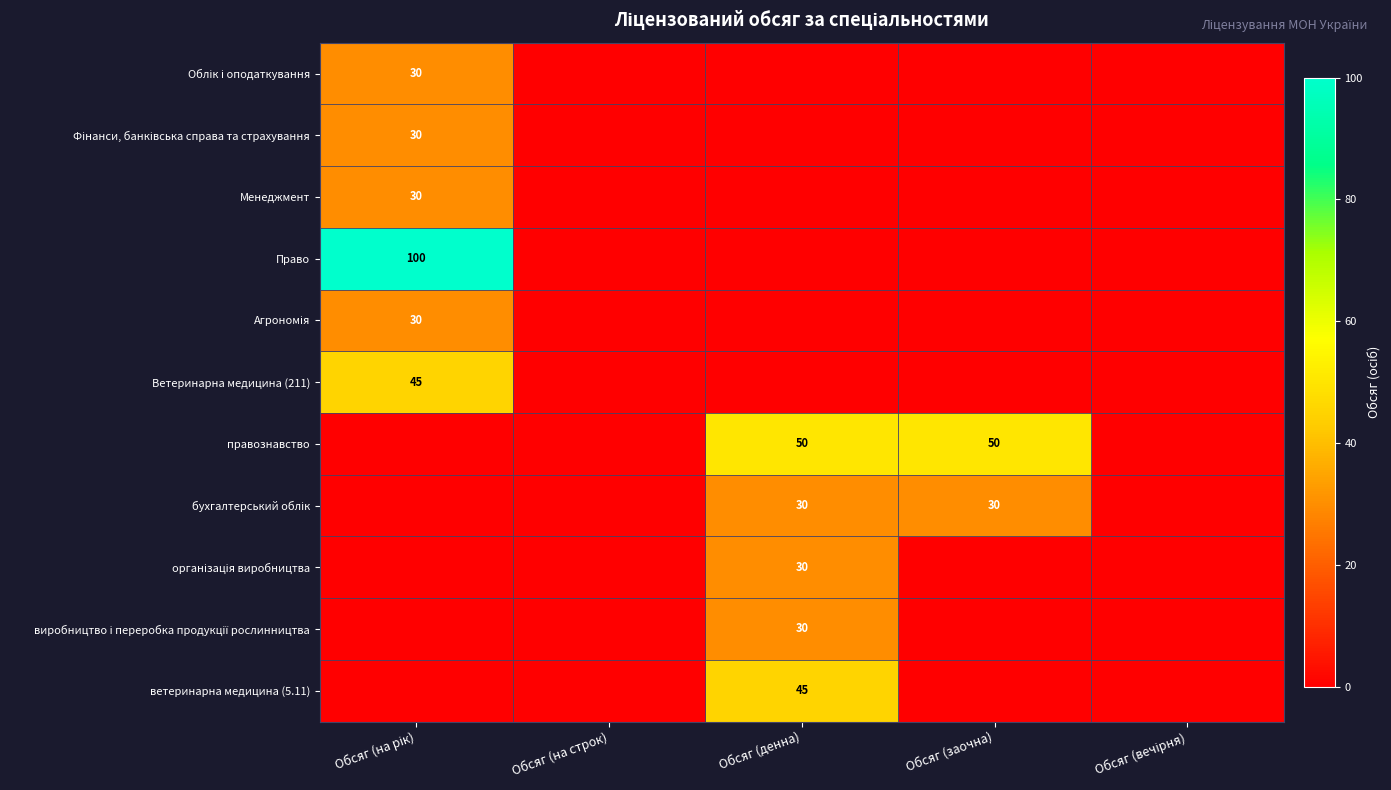

Rank the series at Обсяг (на рік) from lowest to highest value.

правознавство, бухгалтерський облік, організація виробництва, виробництво і переробка продукції рослинництва, ветеринарна медицина (5.11), Облік і оподаткування, Фінанси, банківська справа та страхування, Менеджмент, Агрономія, Ветеринарна медицина (211), Право